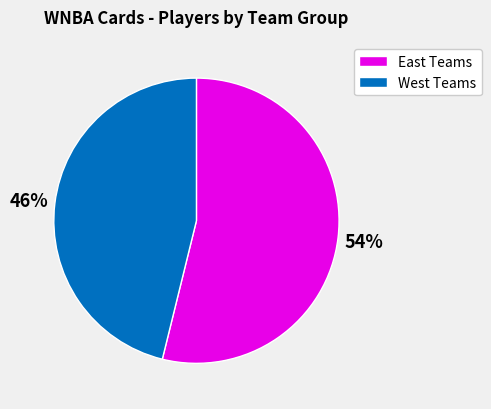

To the nearest percent, what is the average slice percentage?

50%